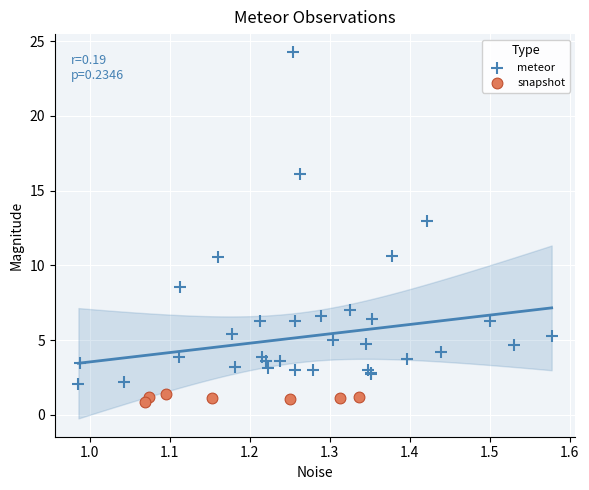

Which series contains the lowest Y value?

snapshot